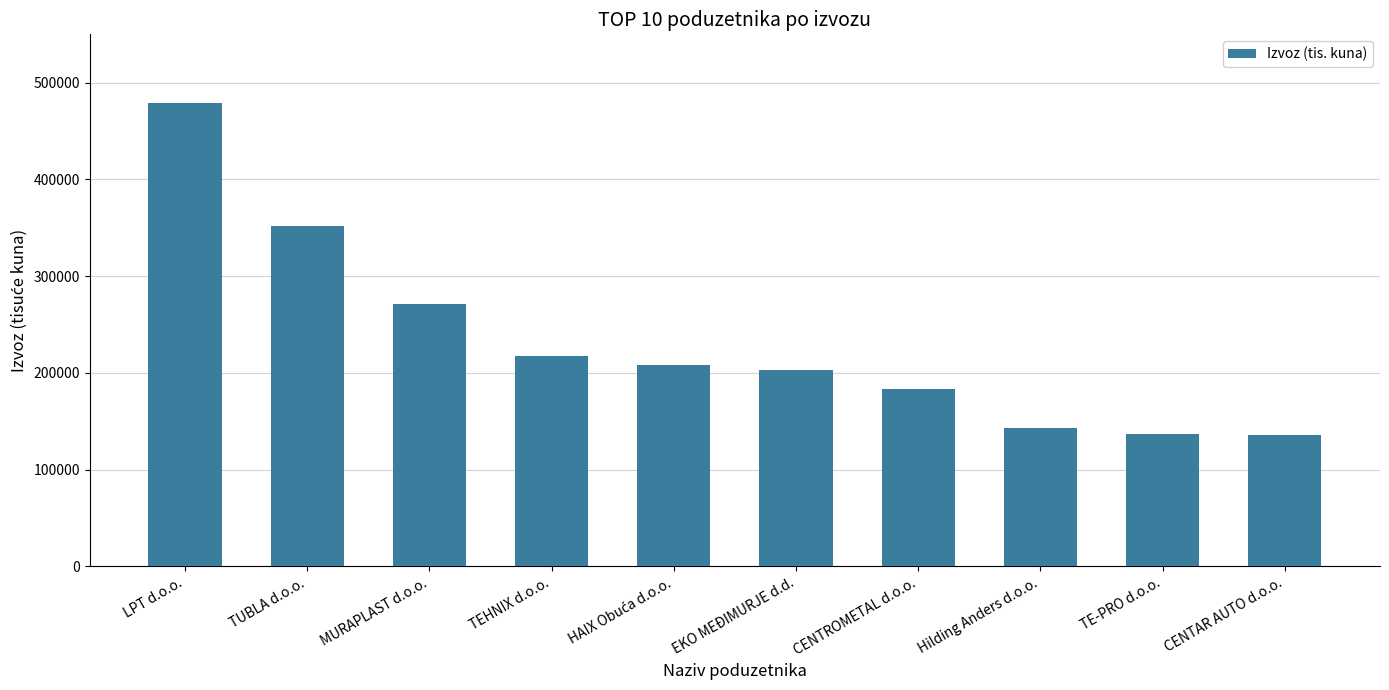

What is the smallest value displayed?

135443.5